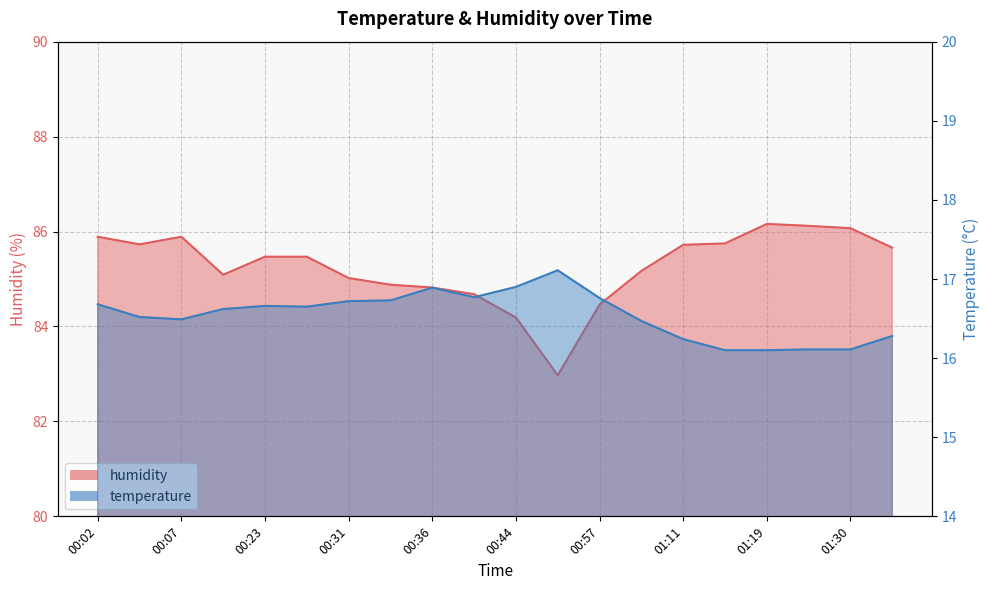

What is the greatest value displayed?

86.2